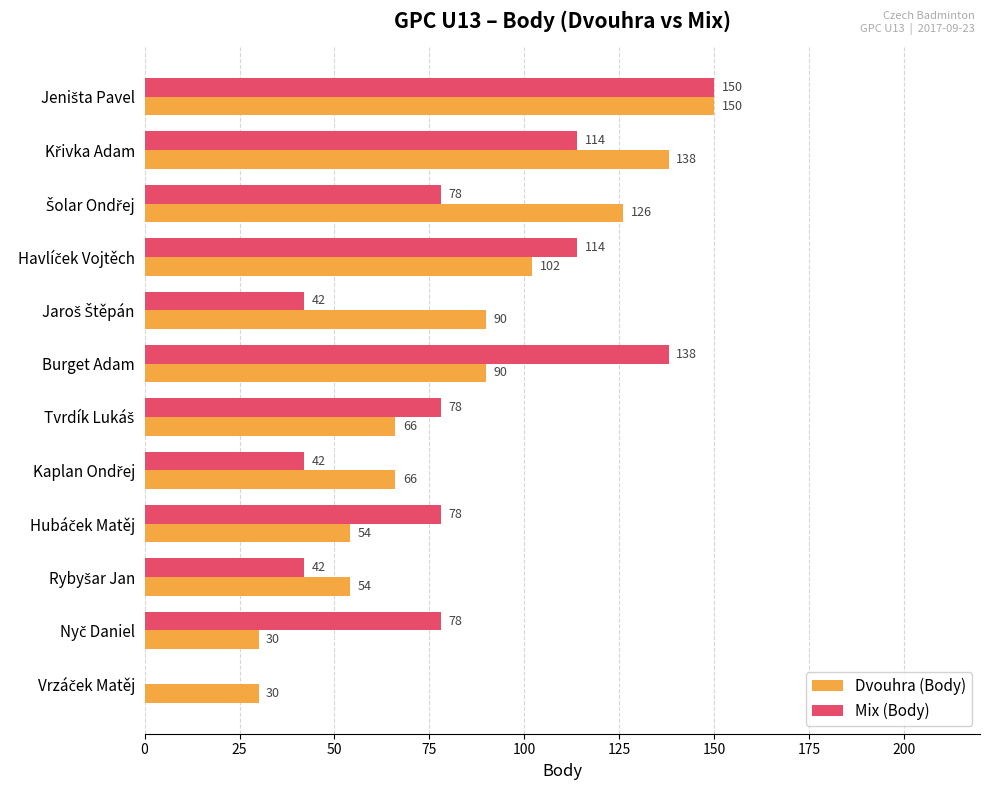

What is the total value across all series at Burget Adam?

228